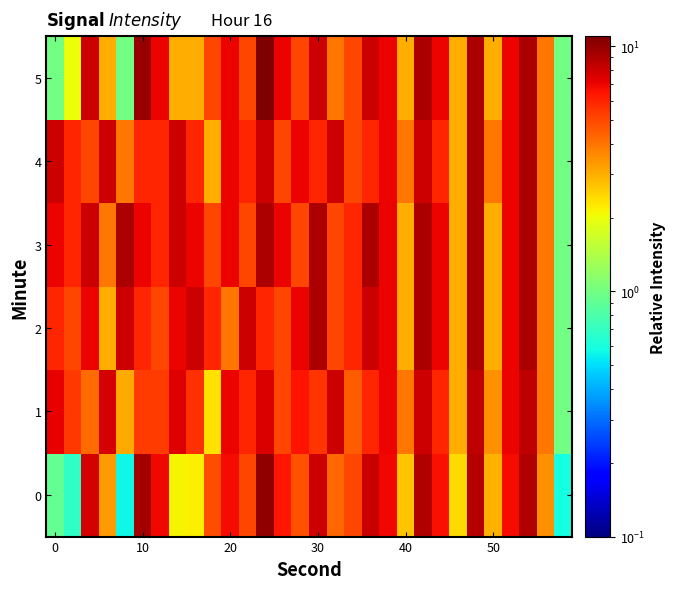

At how many categories does at least one series exceed 2?

29